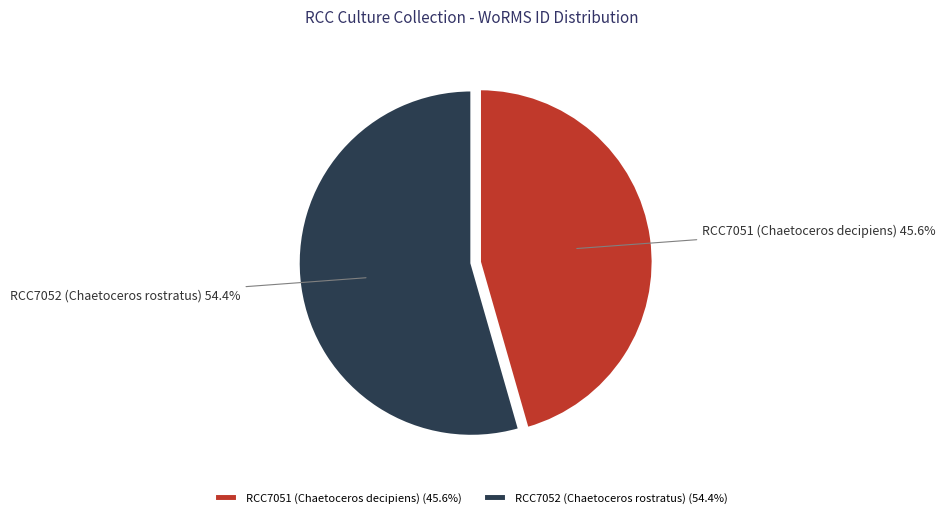

Is RCC7051 (Chaetoceros decipiens) the majority of the pie?

No